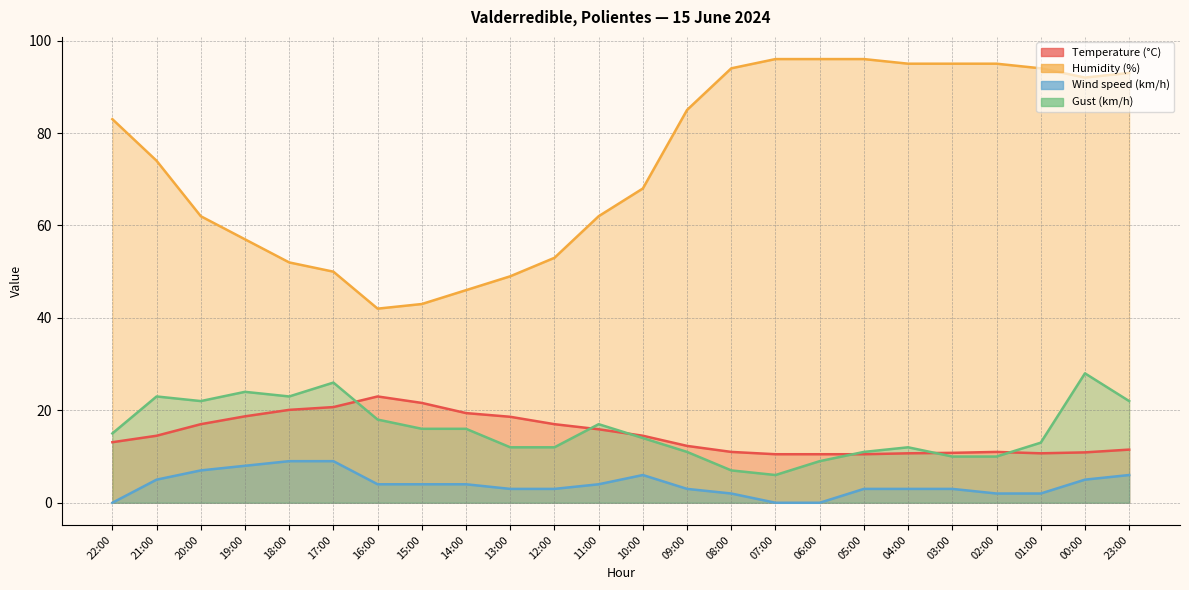

What is the difference between the highest and lowest values at 08:00?

92.0